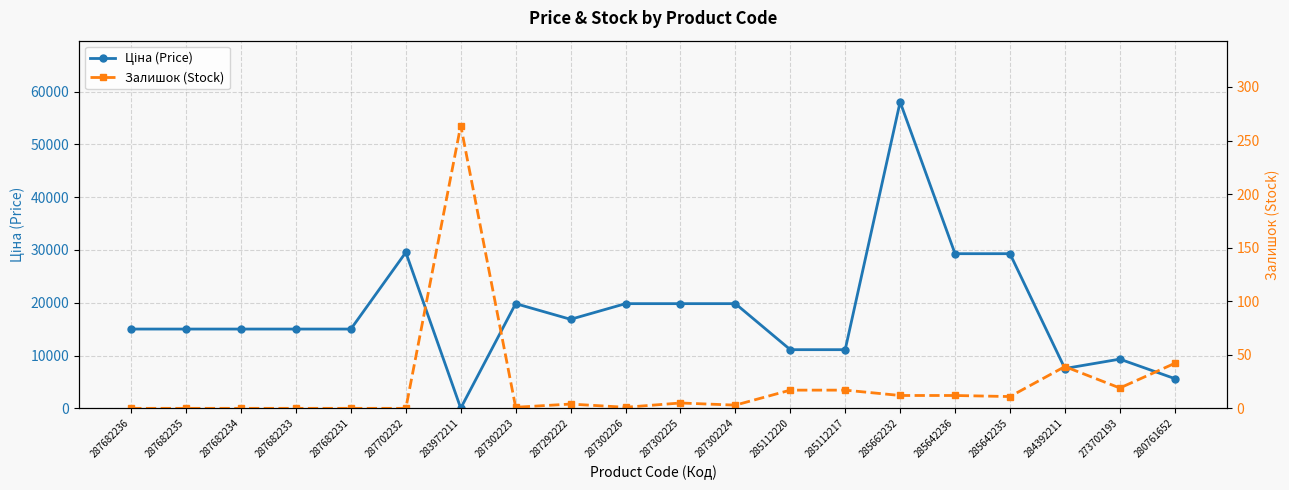

Which series changed the most between 287682233 and 285642236?

Ціна (Price)